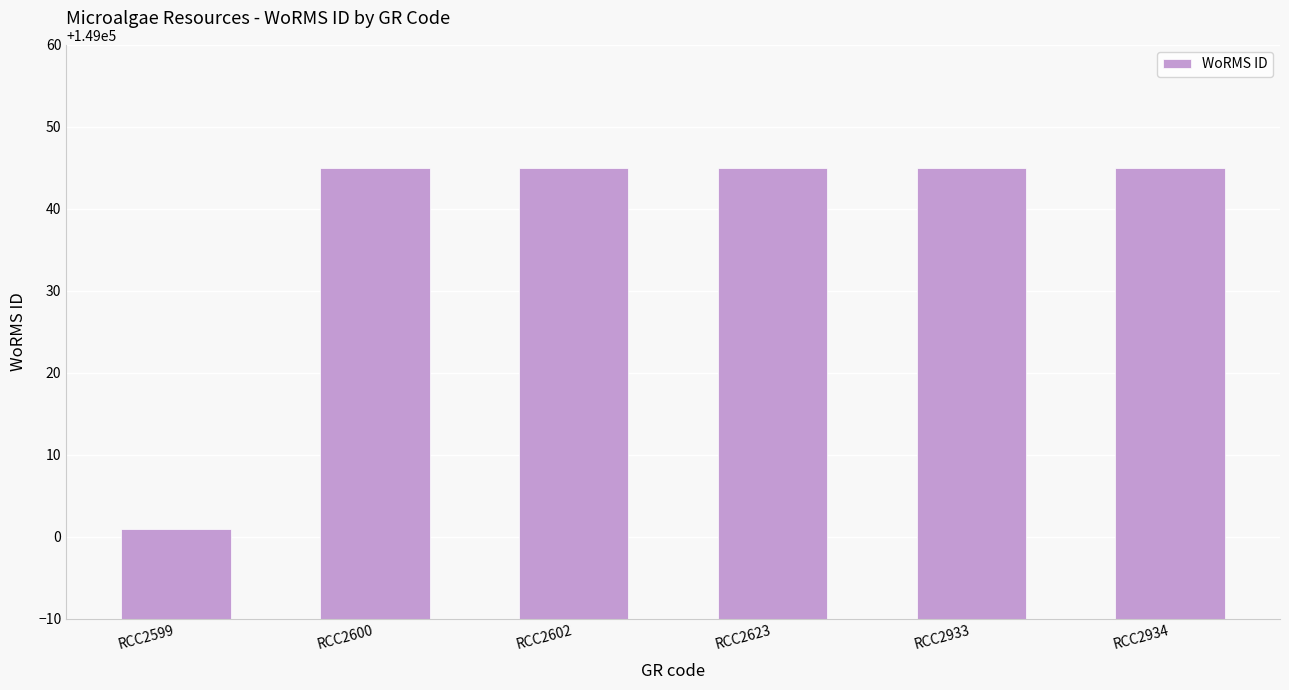

Does the chart contain stacked bars?

No